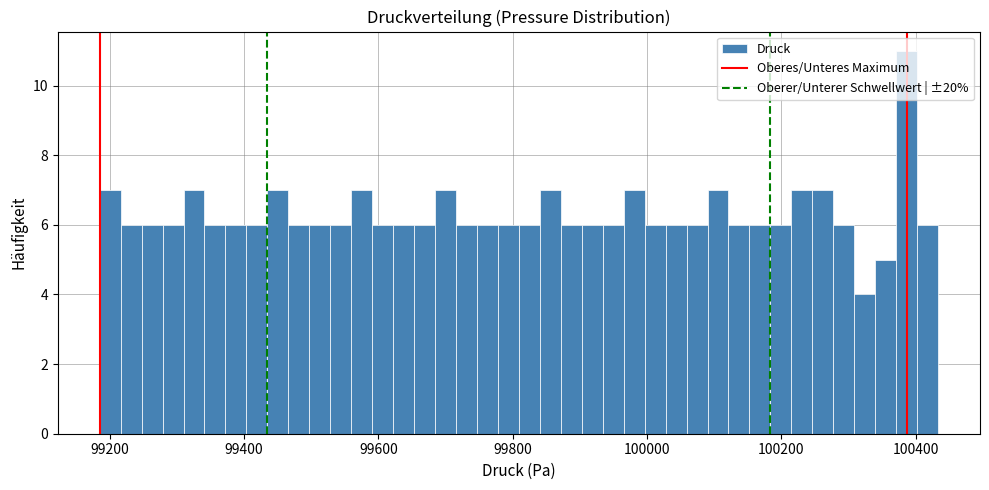

Read against the x-axis, roughly where is the centre of the tallest bar?

100380